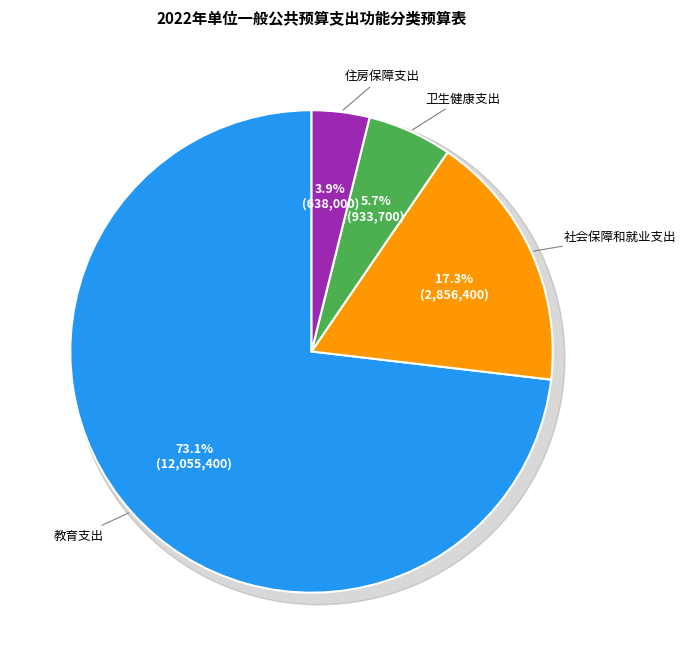

The 卫生健康支出 slice represents 6% of the pie. True or false?

True